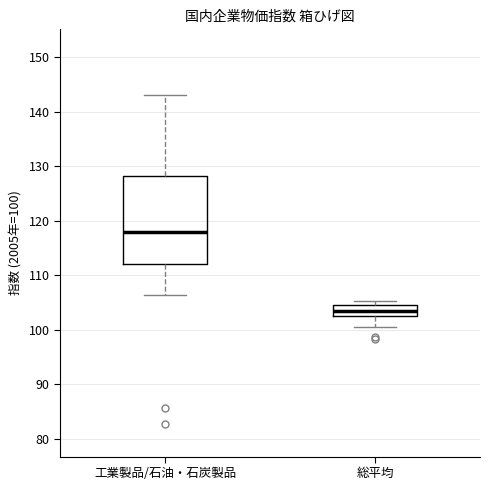

Where does the median line of the box for 総平均 sit on the y-axis? The values are not printed on the chart, so give them approximately, as read against the axis.

104